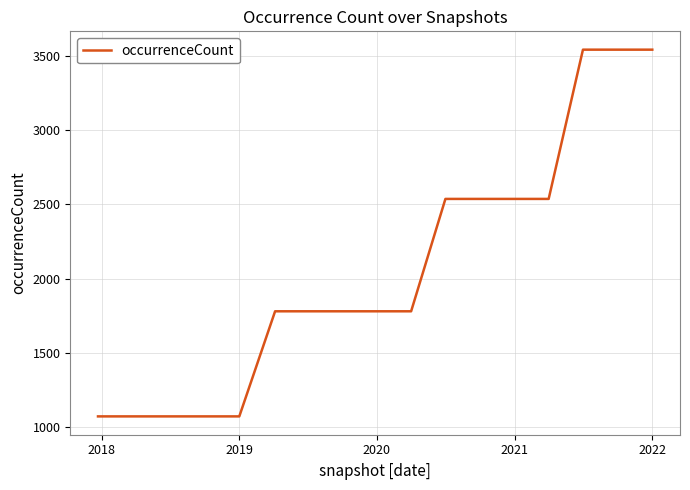

What is the smallest value displayed?

1073